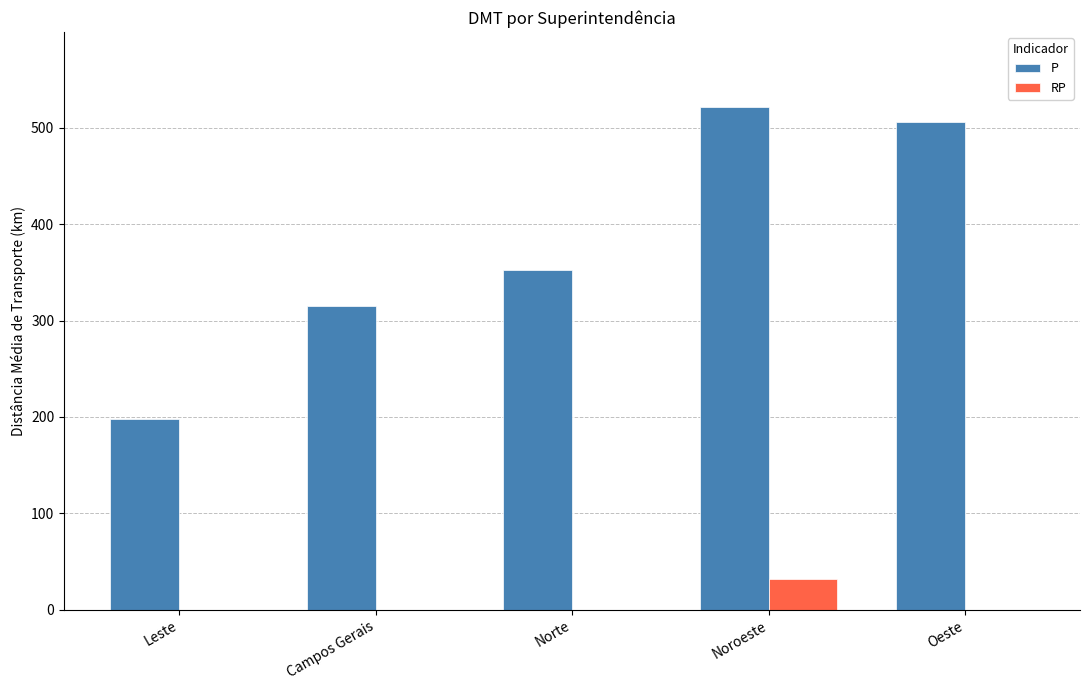

How many series are shown in this chart?

2